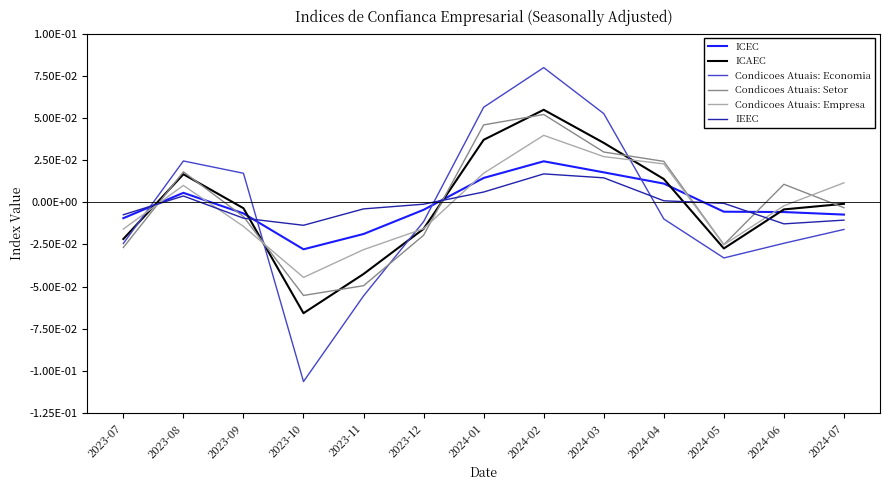

Does the chart display data point markers on the line(s)?

No